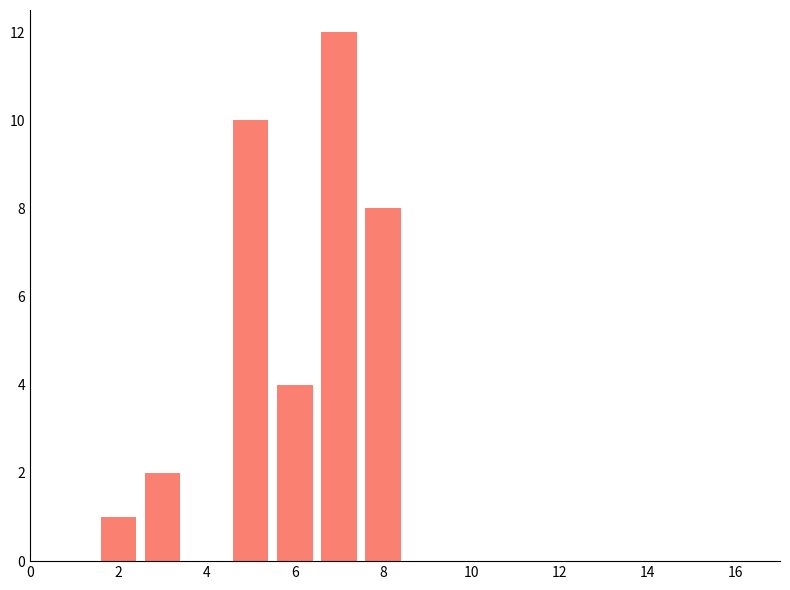

What is the difference between the second highest and minimum values?

9